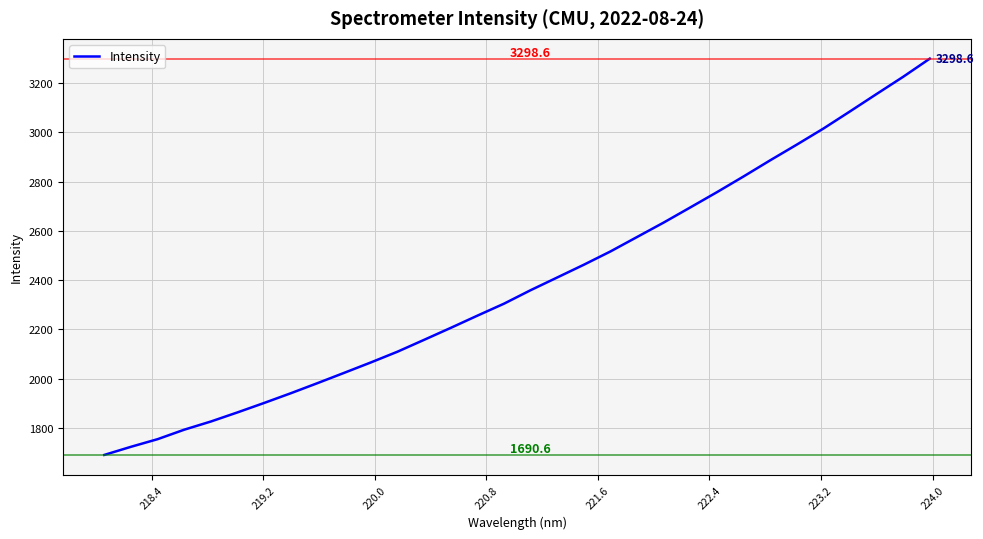

What is the maximum value shown in the chart?

3298.6